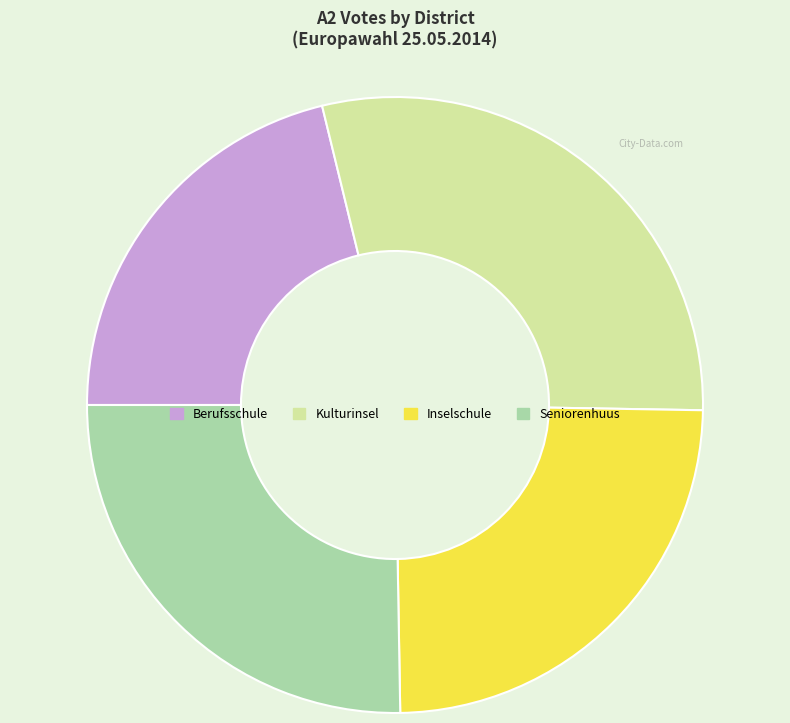

Rank the categories by value from highest to lowest.

Kulturinsel, Seniorenhuus, Inselschule, Berufsschule